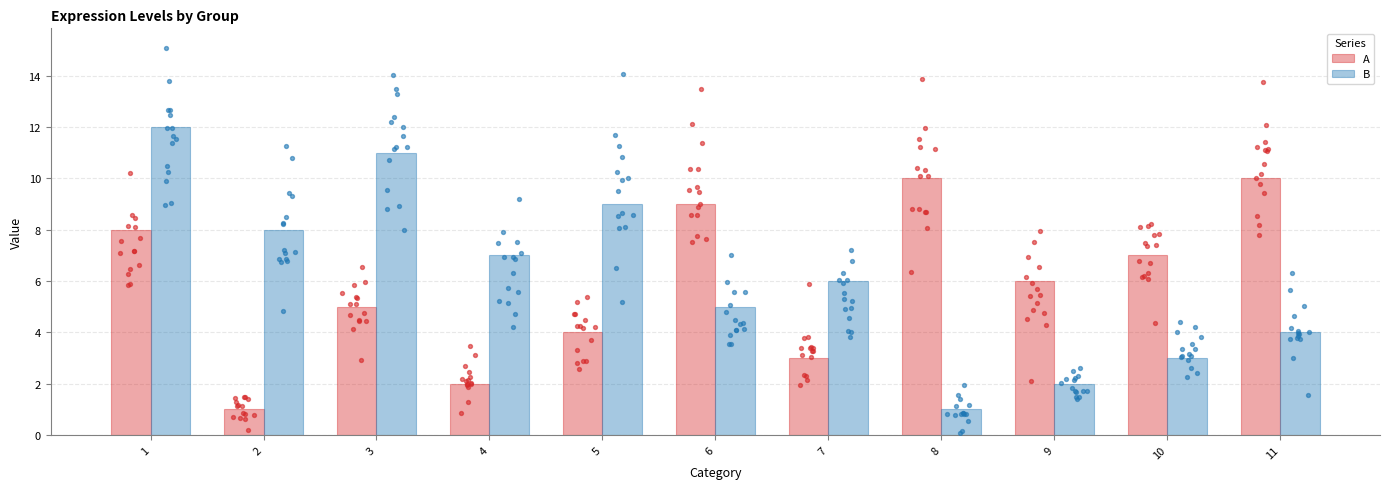

At which category is the sum across all series the highest?

1